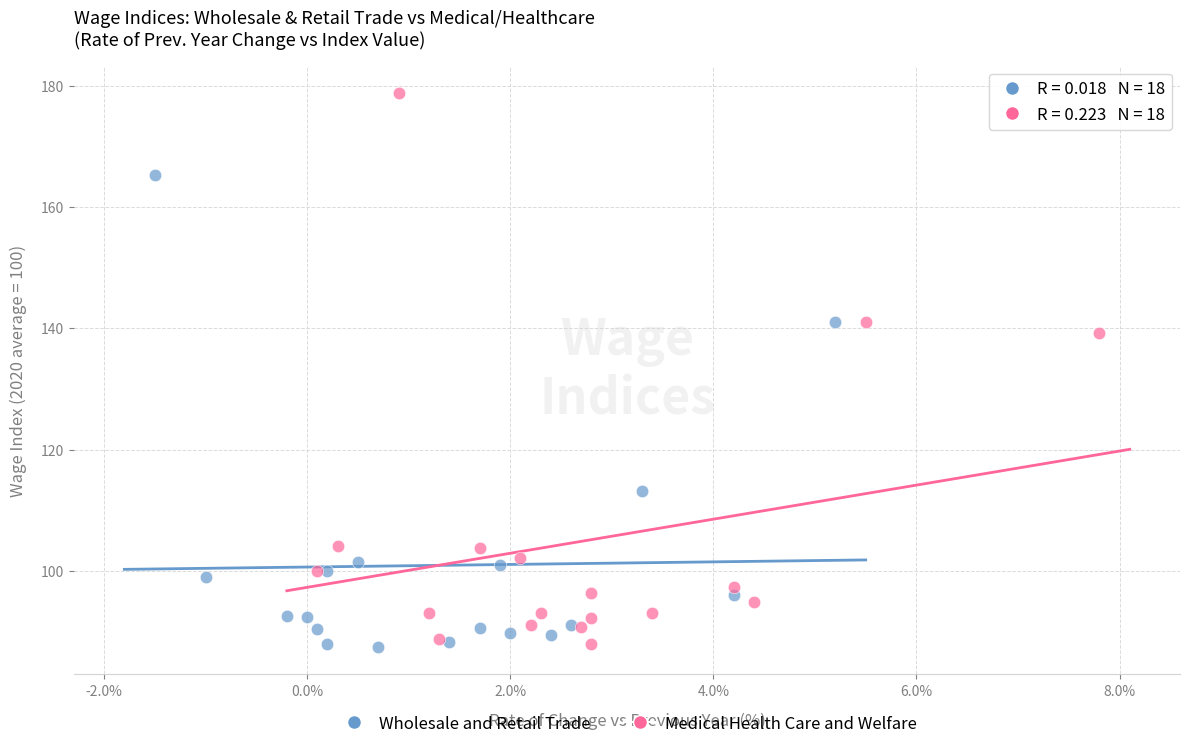

Which series has the widest spread of Y values?

Medical Health Care and Welfare